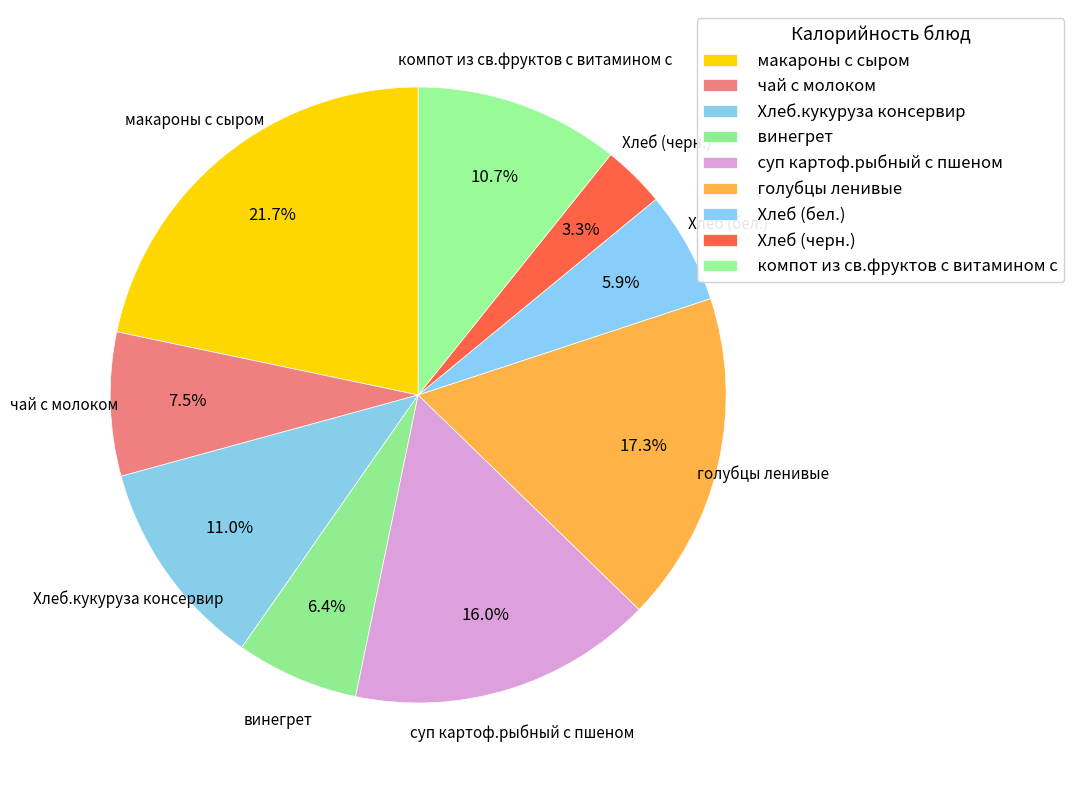

Which slice is the largest?

макароны с сыром